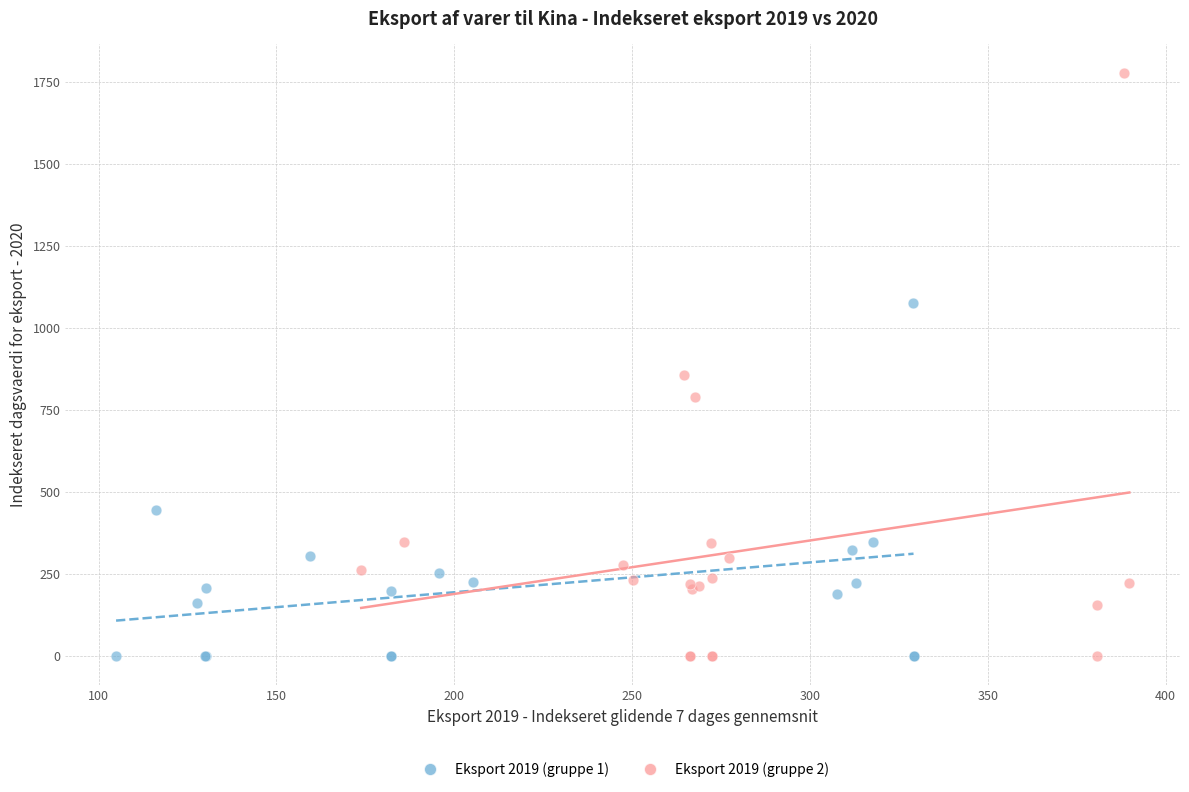

Which series reaches the maximum Y coordinate?

Eksport 2019 (gruppe 2)